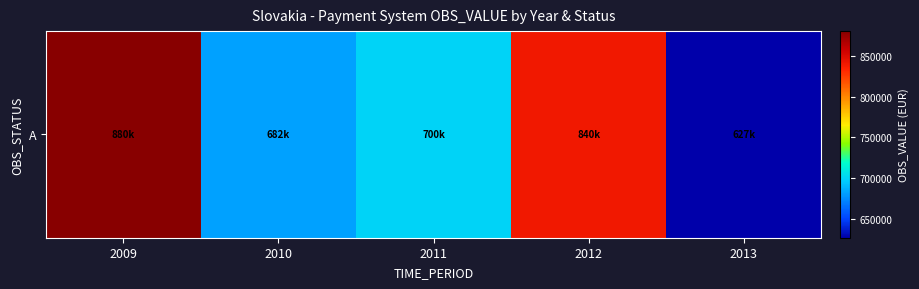

Reading left to right, list all the values displayed in this chart.

880123.7	682246.0	699611.0	840295.0	627238.0